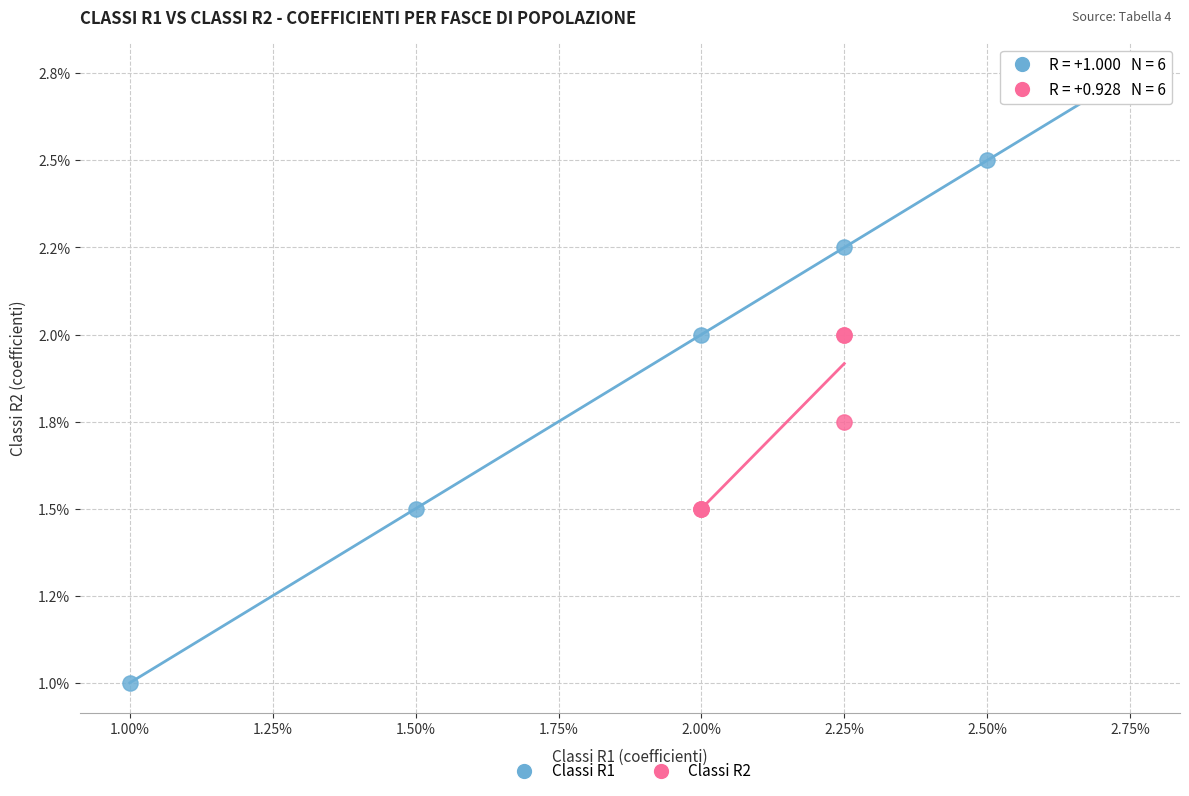

Which series contains the highest Y value?

Classi R1